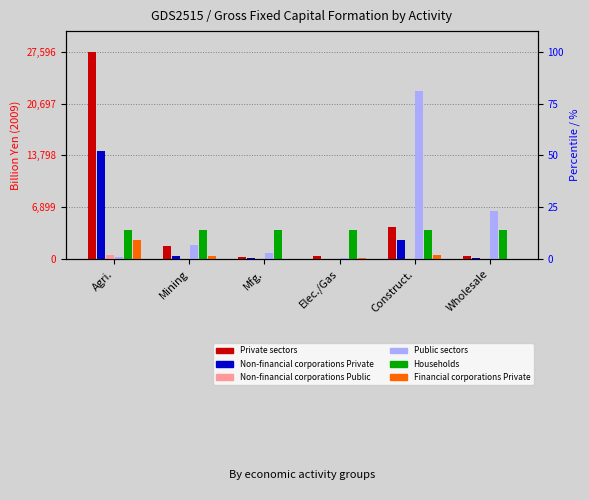

What are all the series names shown in the legend?

Private sectors, Non-financial corporations Private, Non-financial corporations Public, Public sectors, Households, Financial corporations Private